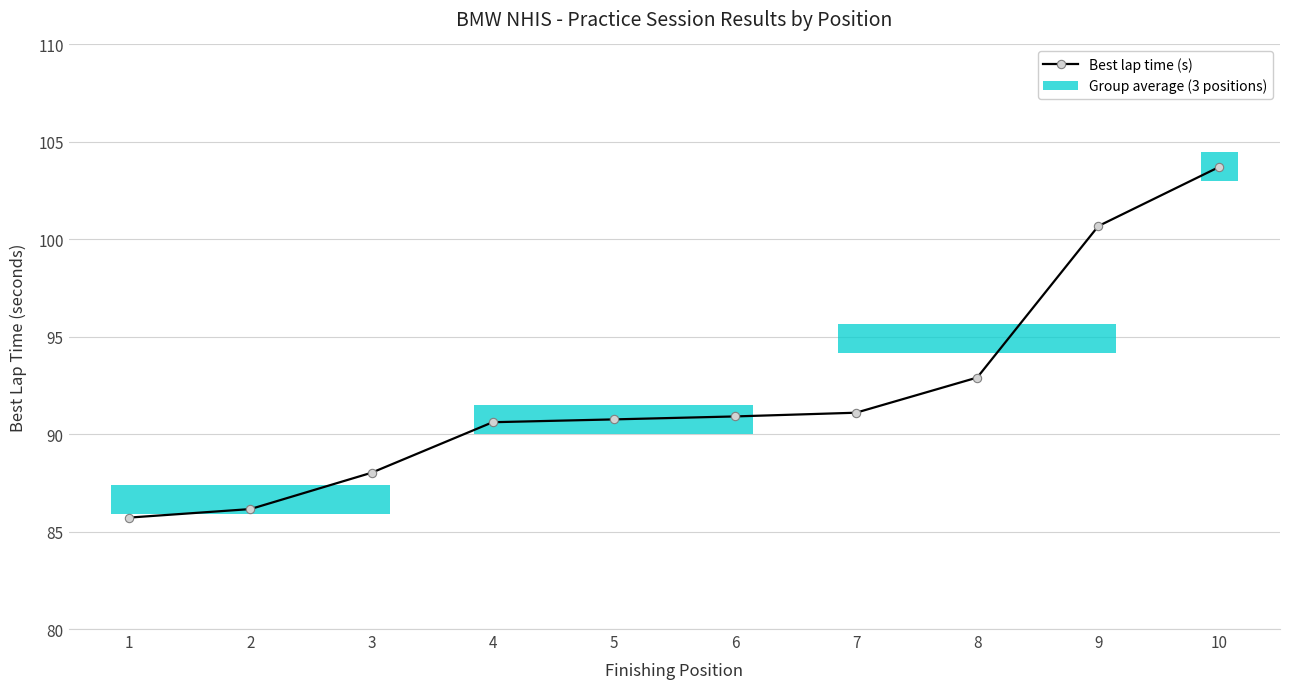

True or false: Best lap time (s) has more than 2 points higher than both neighbors.

False